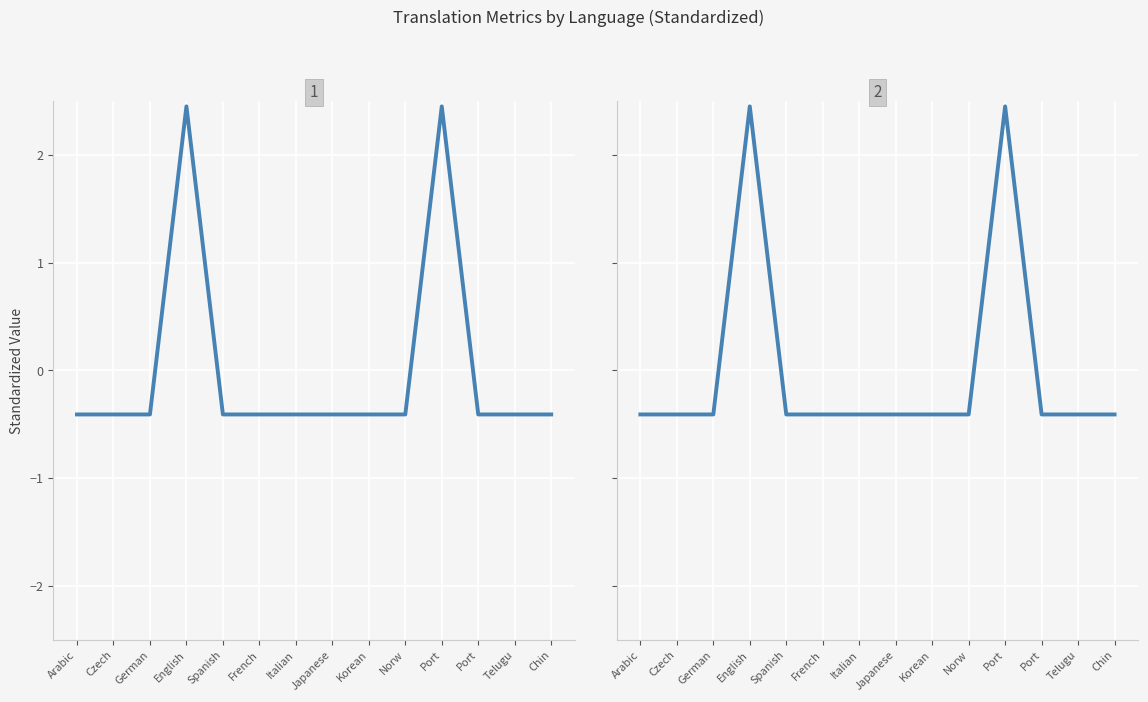

True or false: translated_words has a value of -0.3 at Japanese.

False